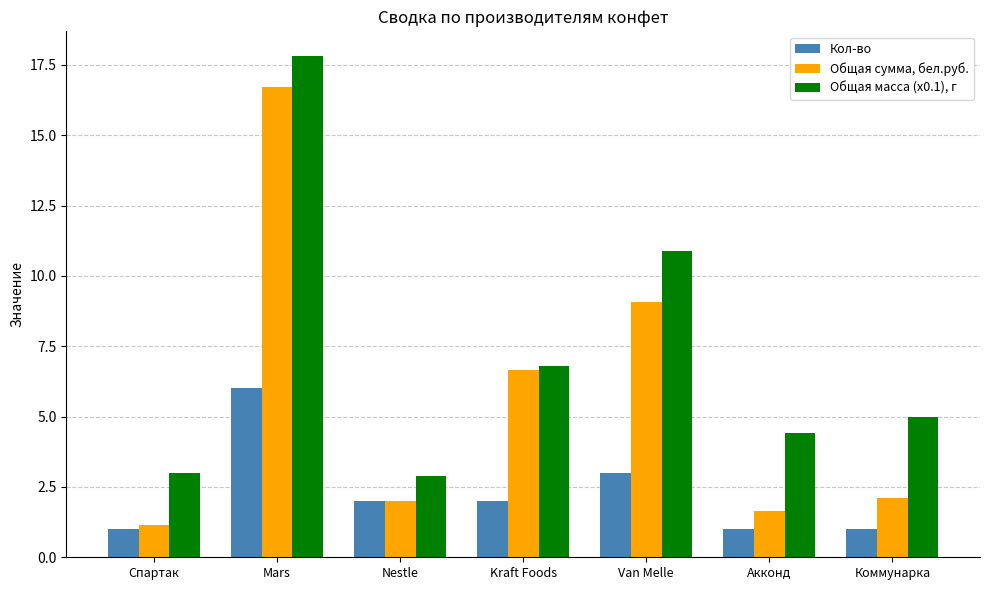

What is the difference between the second highest and minimum values in the Общая масса (x0.1), г series?

8.0